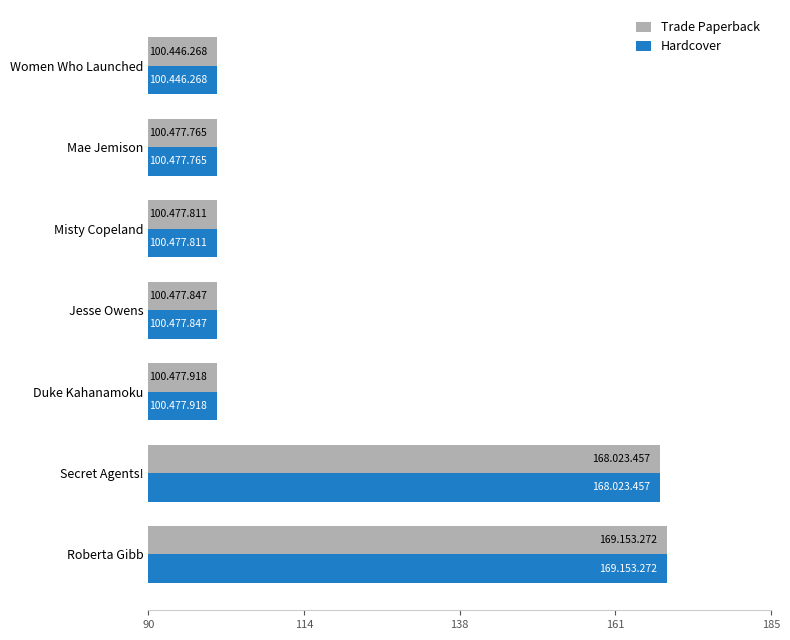

What is the maximum value for Hardcover?

169153272